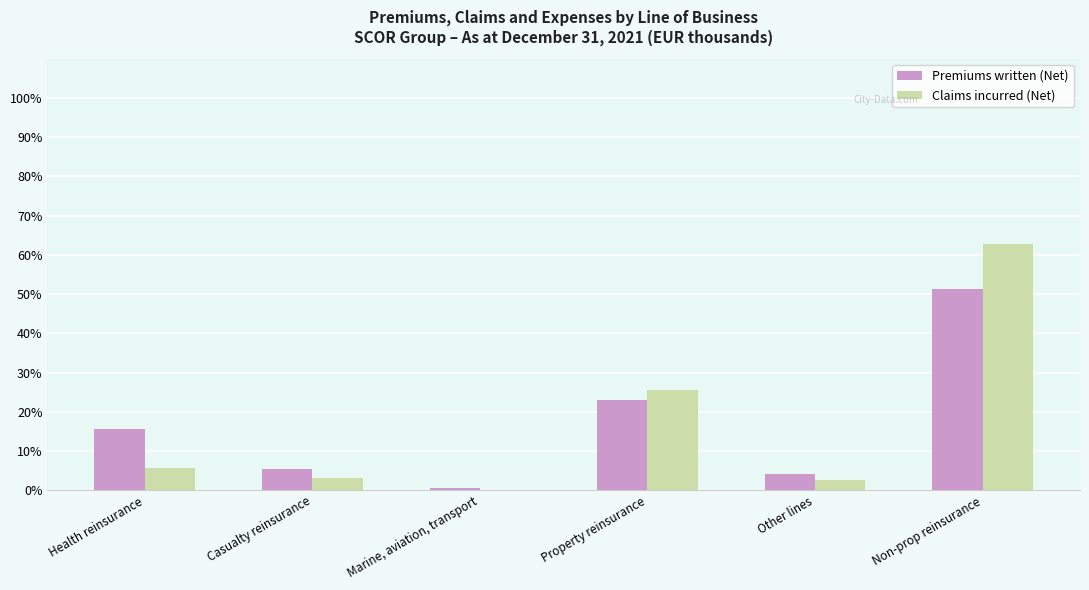

Are the bars grouped side by side (vs. stacked)?

Yes